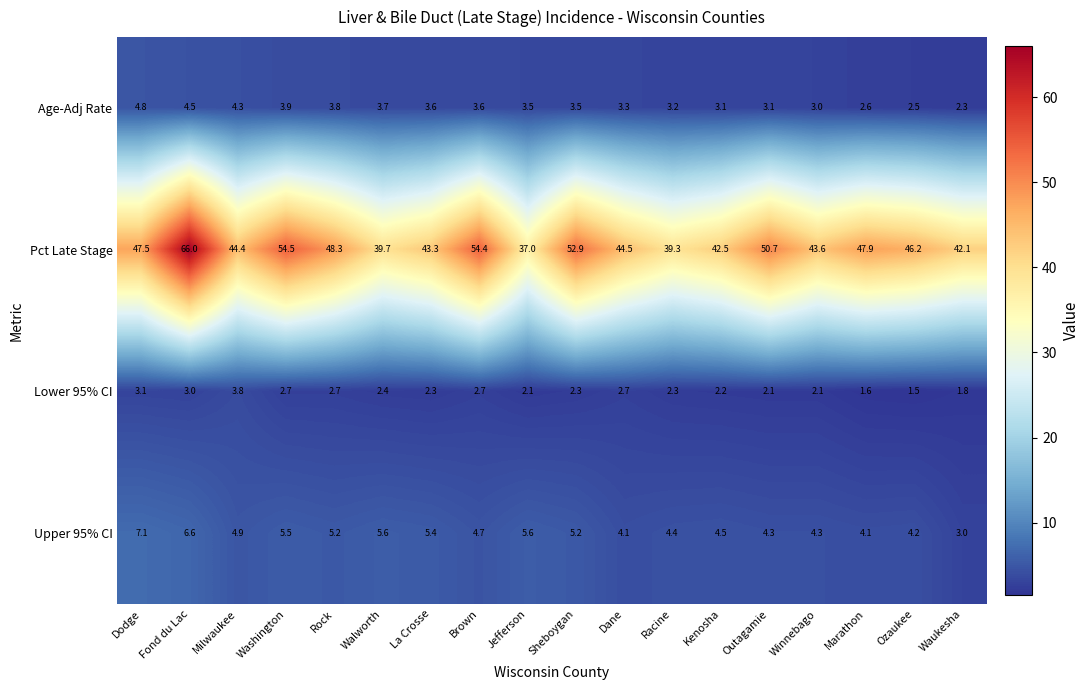

The Pct Late Stage series shows 67.5 at Outagamie. True or false?

False